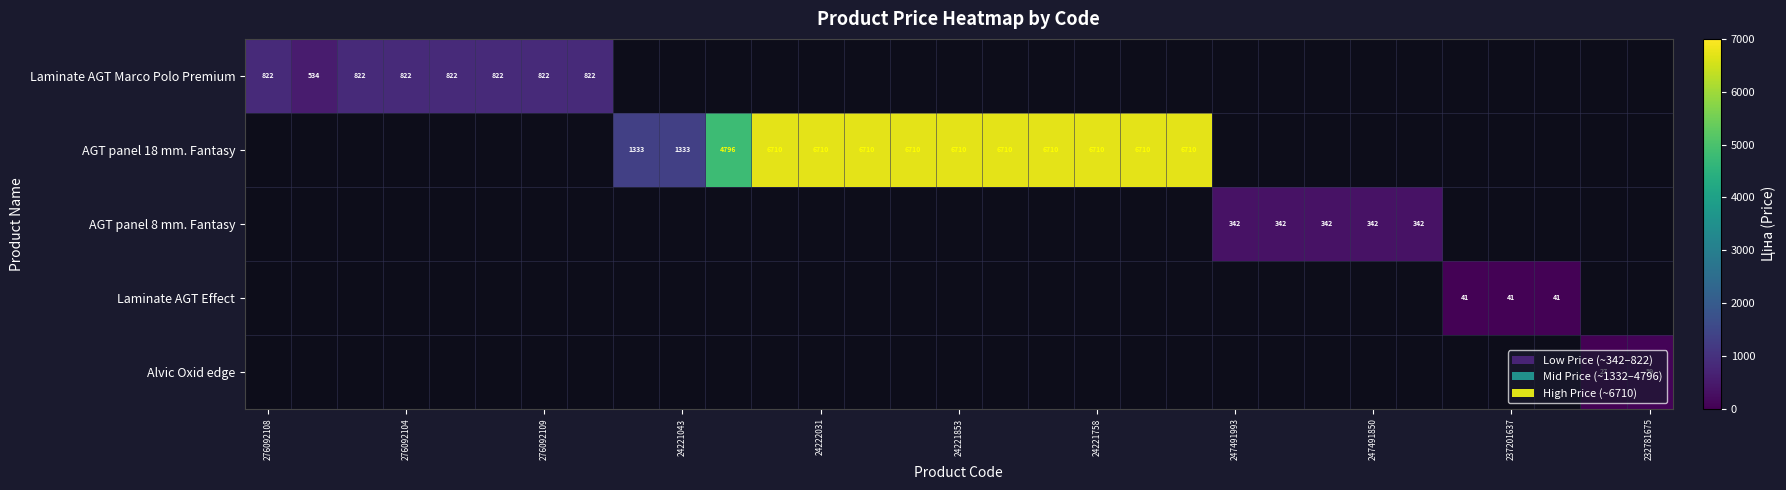

What is the greatest value displayed?

6710.2